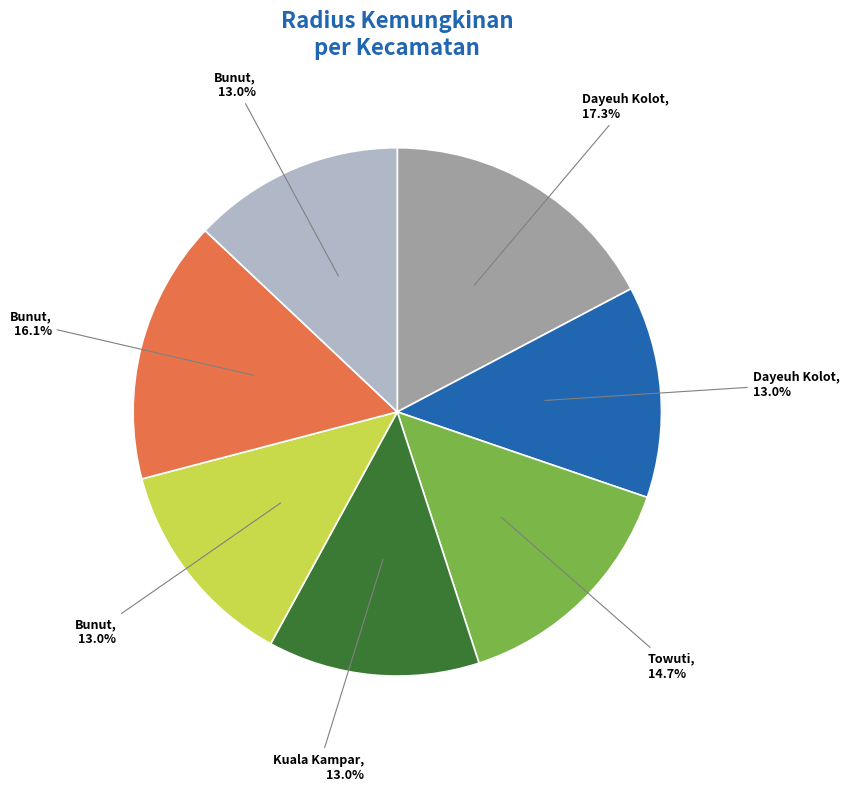

Is there a majority slice in this chart?

No